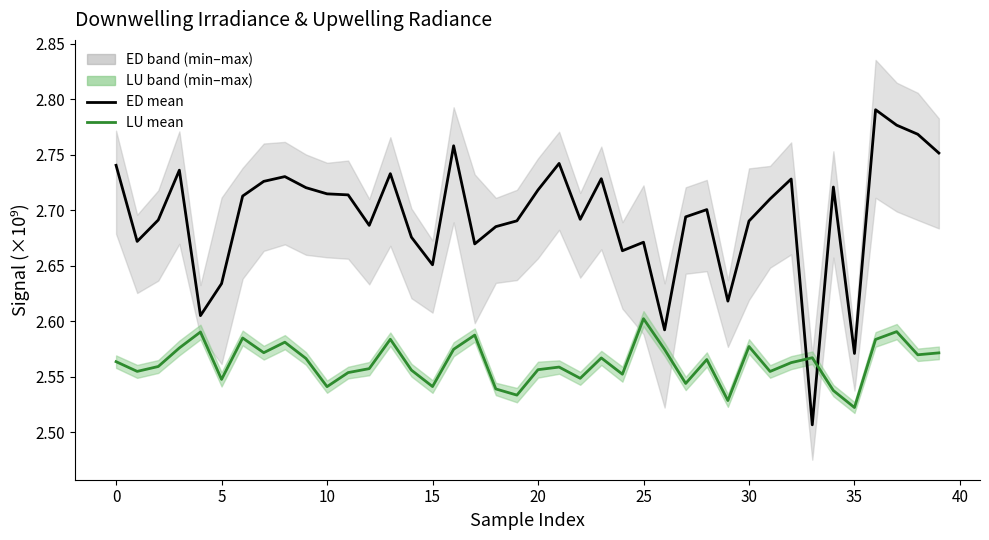

Is it true that ED mean equals 3.7 at 32?

False